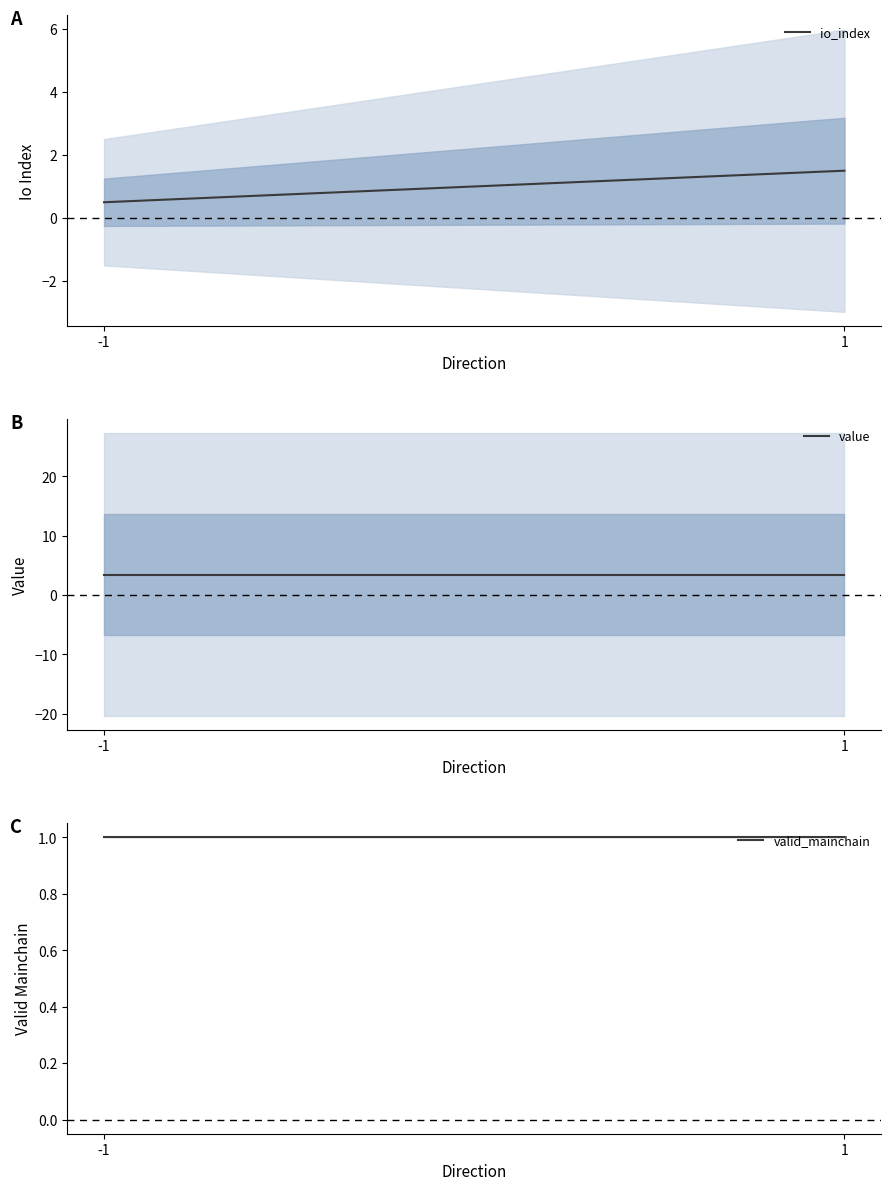

What are all the series names shown in the legend?

io_index, value, valid_mainchain